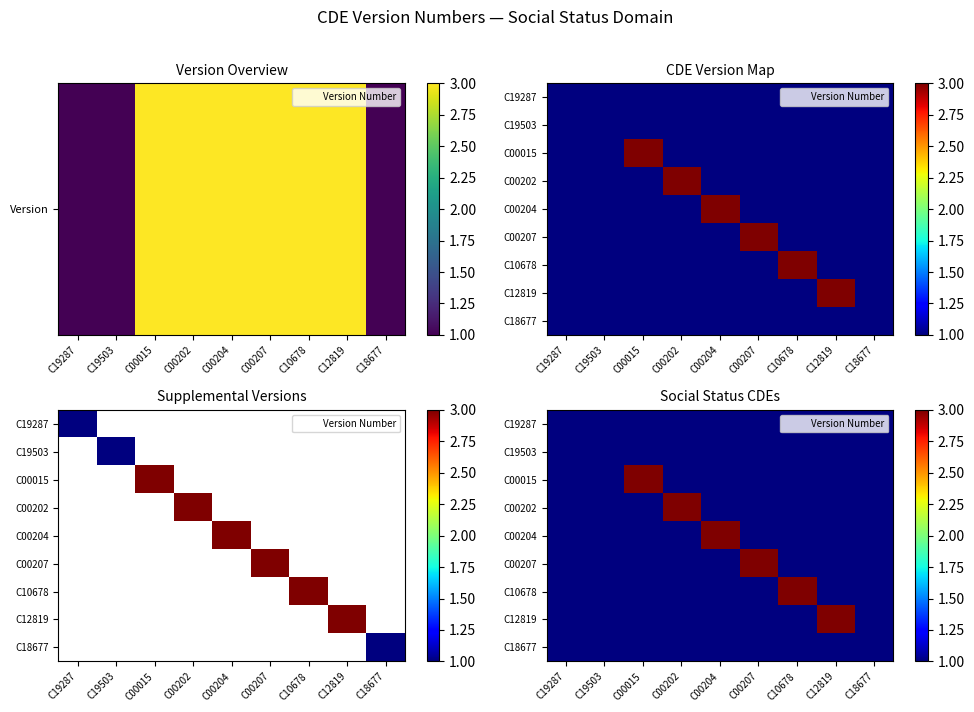

What is the total value across all series at C00204?

3